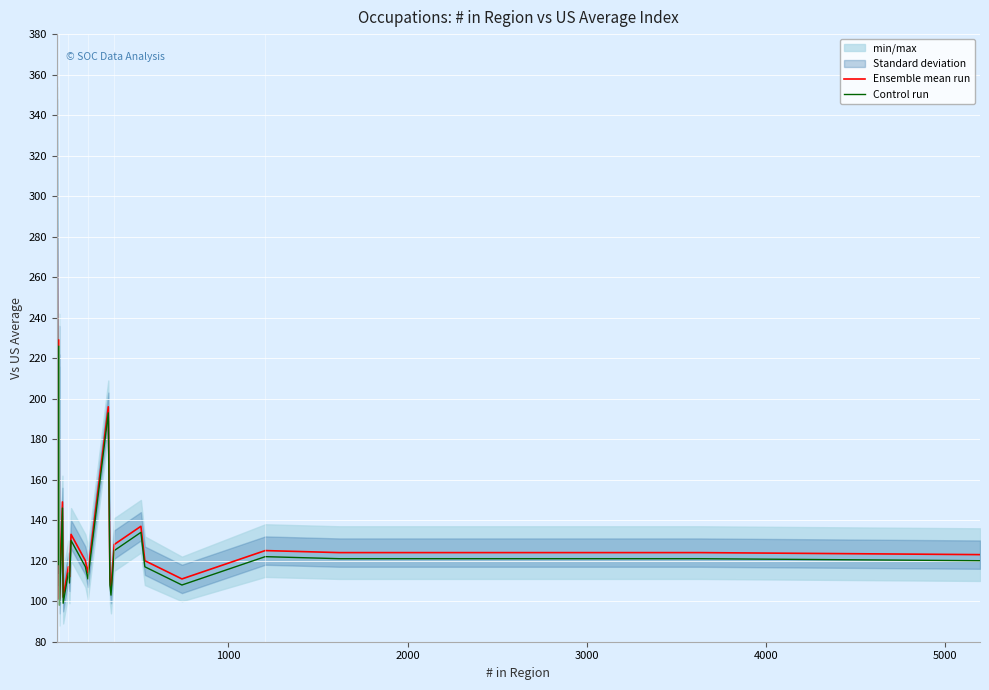

What is the highest value of the Ensemble mean run series?

341